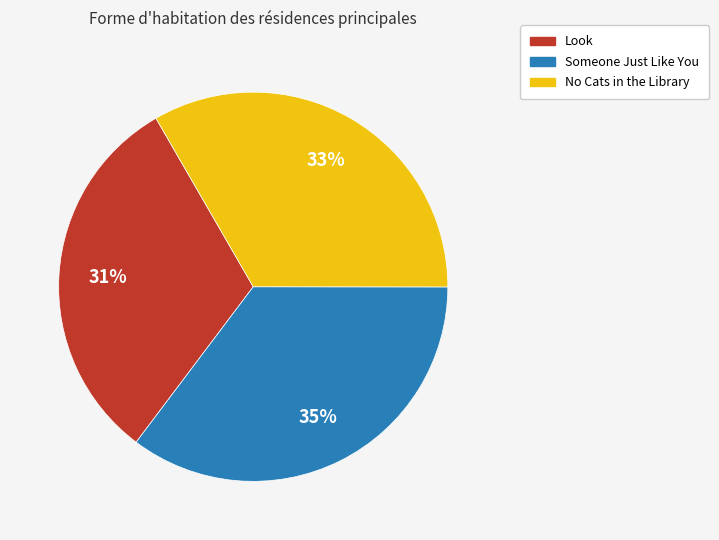

Is it true that Someone Just Like You is 49% of the pie?

False